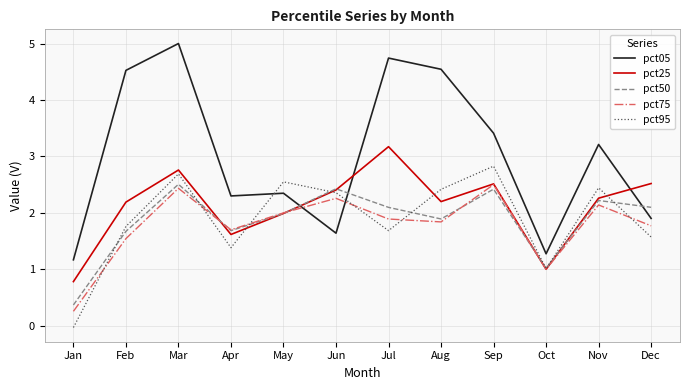

Which series has the largest range (max minus min)?

pct05